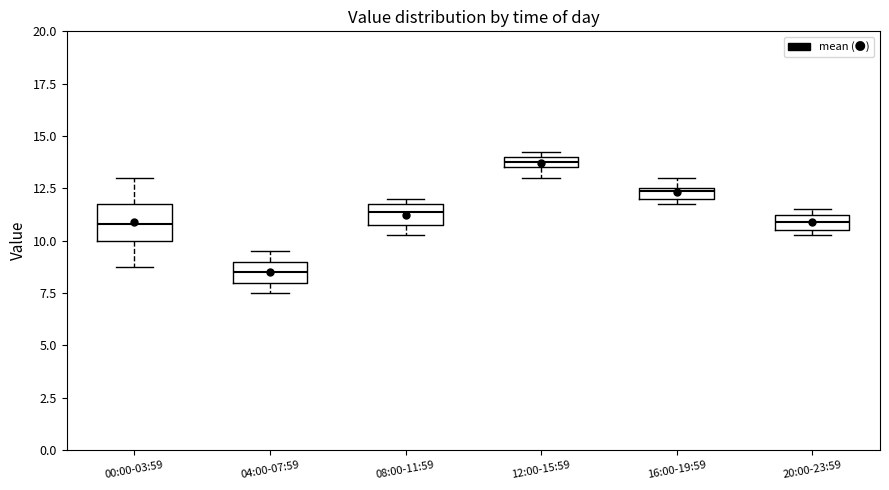

Which box's median line is the highest?

12:00-15:59